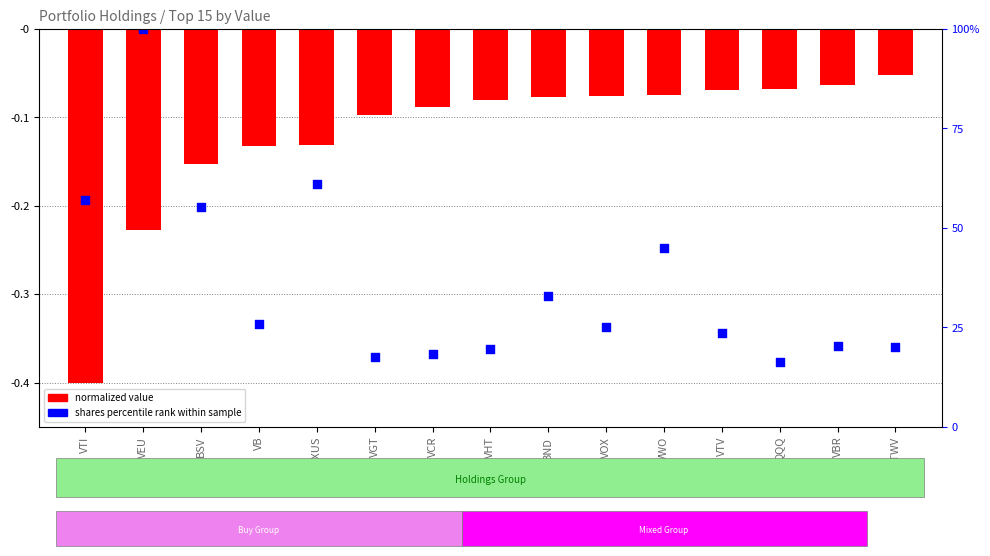

What is the total value across all series at VTI?

-0.6